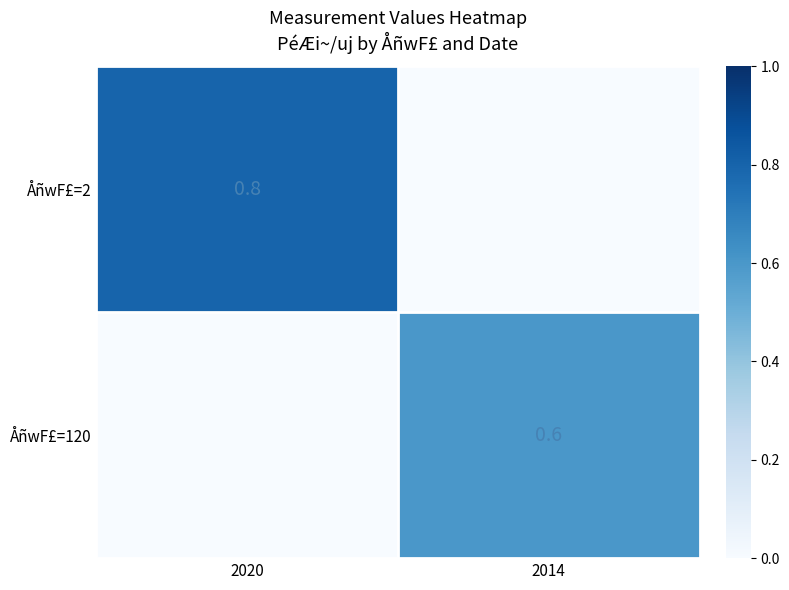

The ÅñwF£=120 series shows 0.2 at 2014. True or false?

False